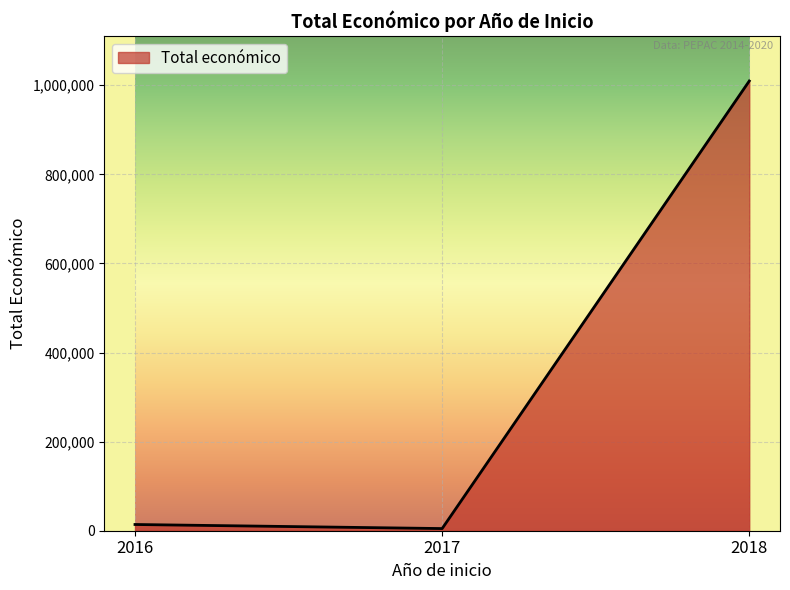

Read the value at 2016, to the nearest 50.

14000